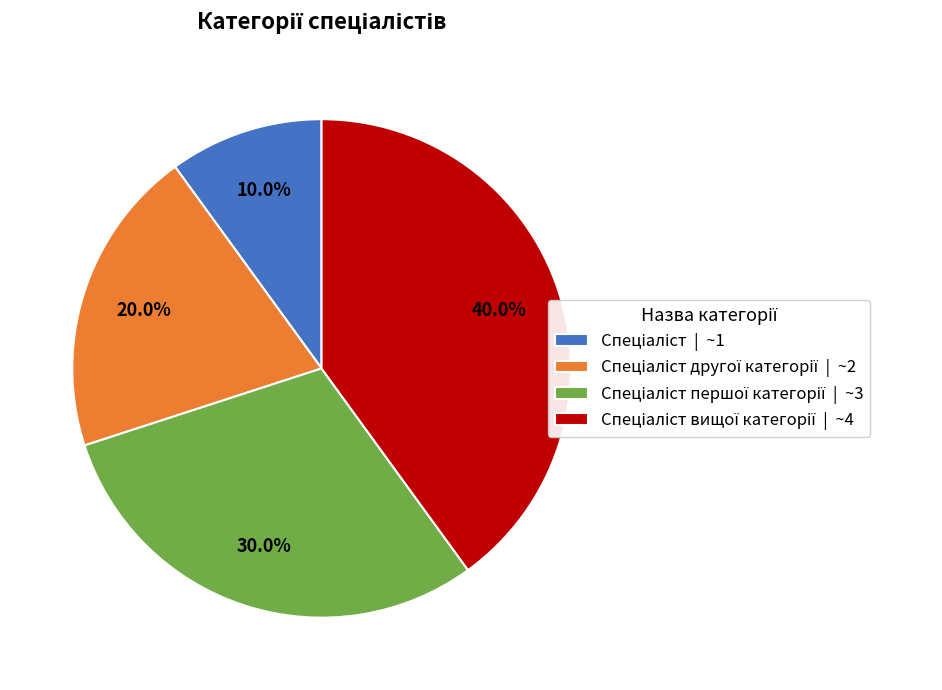

Is there any slice that represents more than half of the pie?

No